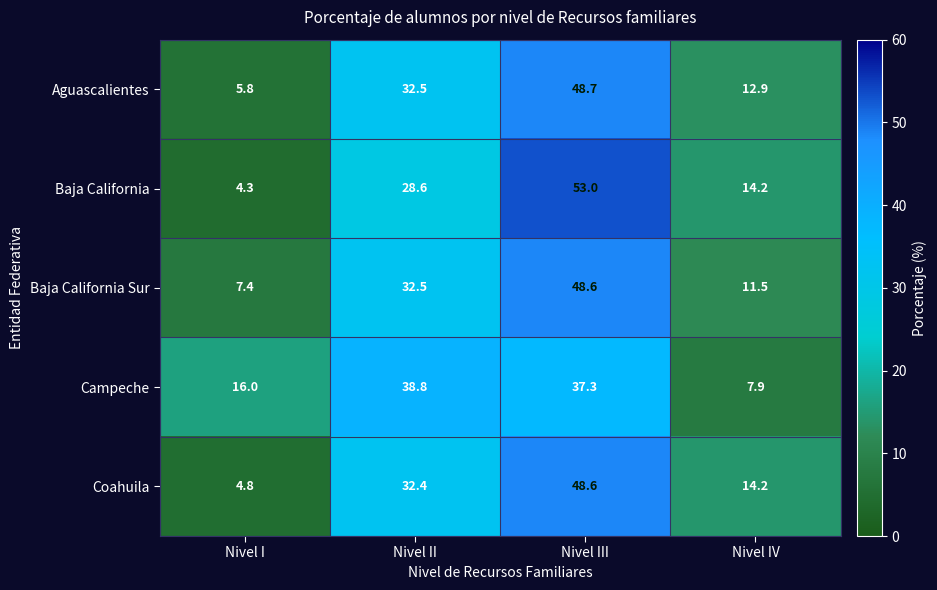

Reading right to left, transcribe all the data shown in this chart.

Aguascalientes: Nivel IV=12.9	Nivel III=48.7	Nivel II=32.5	Nivel I=5.8
Baja California: Nivel IV=14.2	Nivel III=53.0	Nivel II=28.6	Nivel I=4.3
Baja California Sur: Nivel IV=11.5	Nivel III=48.6	Nivel II=32.5	Nivel I=7.4
Campeche: Nivel IV=7.9	Nivel III=37.3	Nivel II=38.8	Nivel I=16.0
Coahuila: Nivel IV=14.2	Nivel III=48.6	Nivel II=32.4	Nivel I=4.8